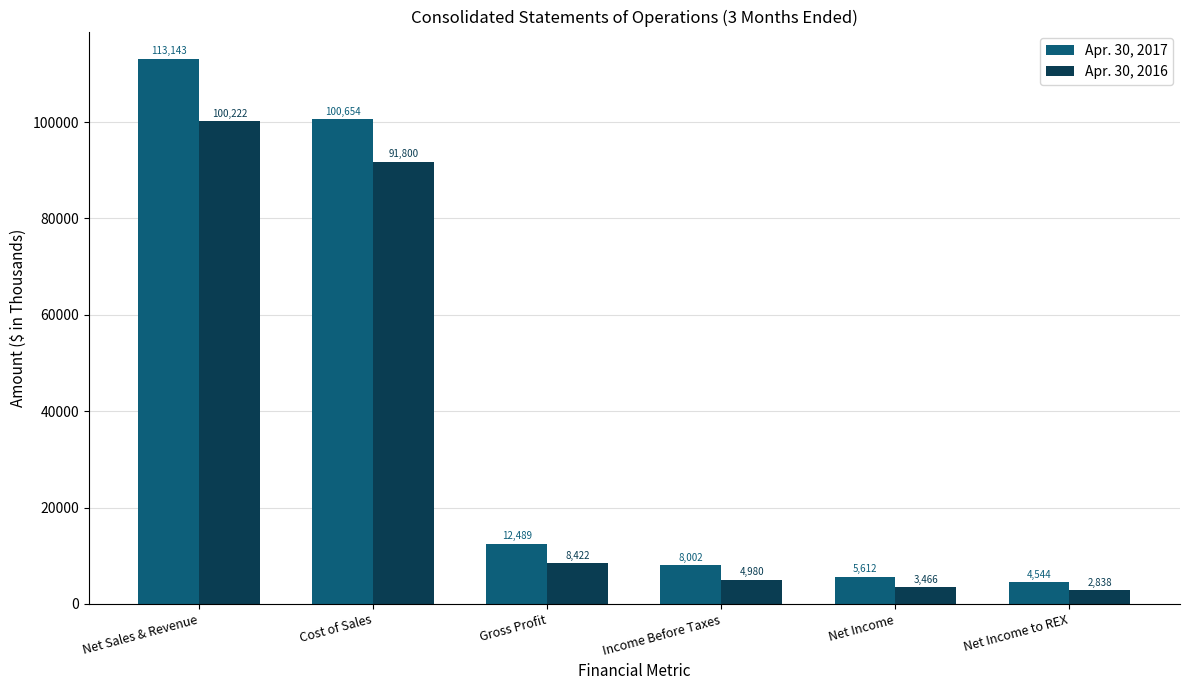

Which category has the lowest value in the Apr. 30, 2017 series?

Net Income to REX